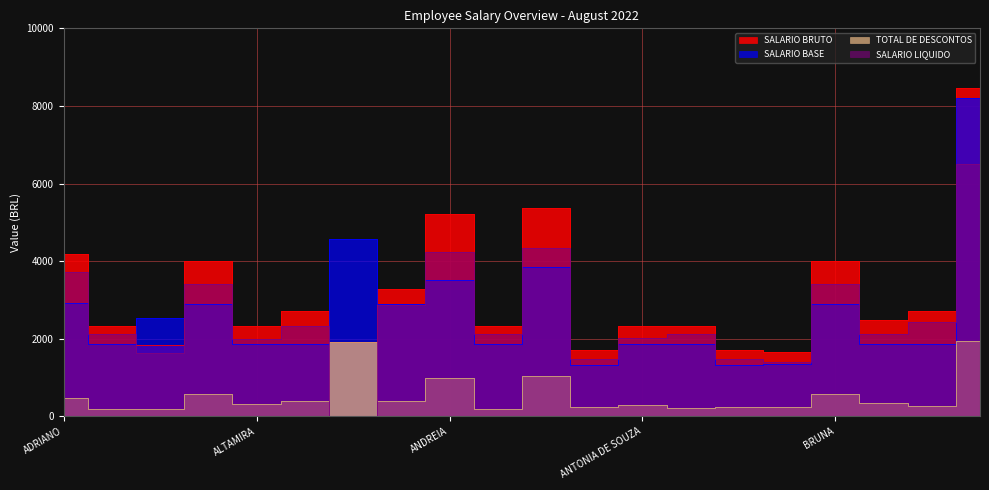

At which category does SALARIO BASE reach its first local peak?

ALINE